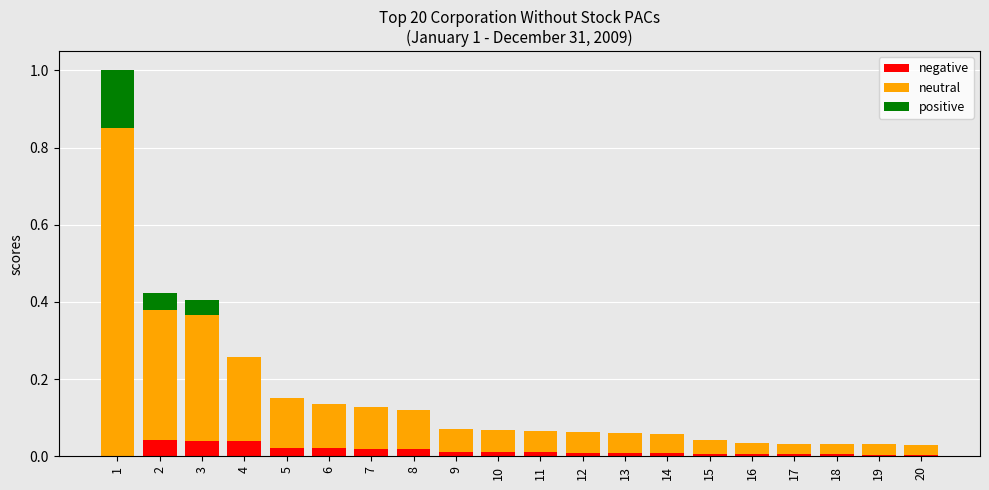

What is the total value across all series at 2?

0.4